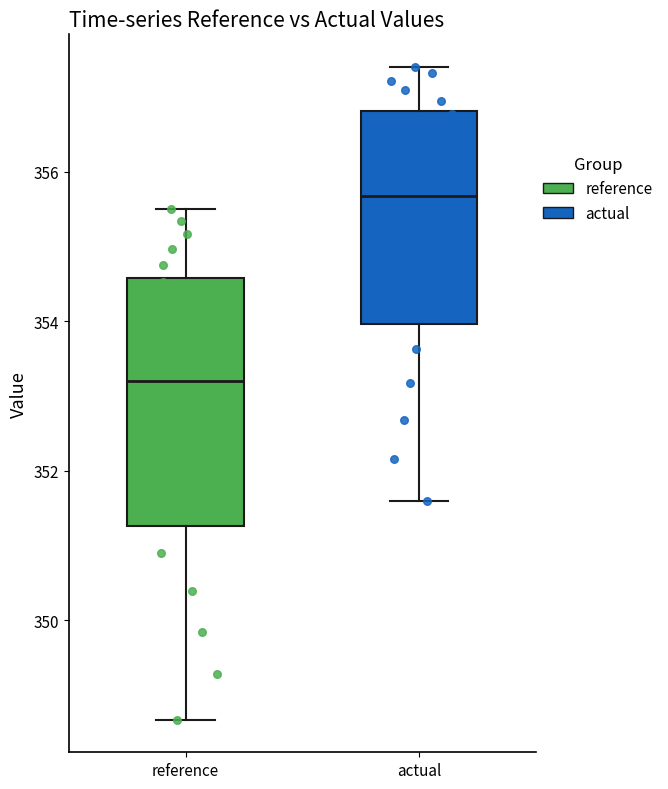

Reading left to right, read every box against the y-axis: the position of its median line, the range the box covers, and the ends of its whiskers. The values are not printed on the chart, so give them approximately, as read against the axis.

reference: median 353.2, box 351.2 to 354.6, whiskers 348.6 to 355.4
actual: median 355.6, box 354.0 to 356.8, whiskers 351.6 to 357.4